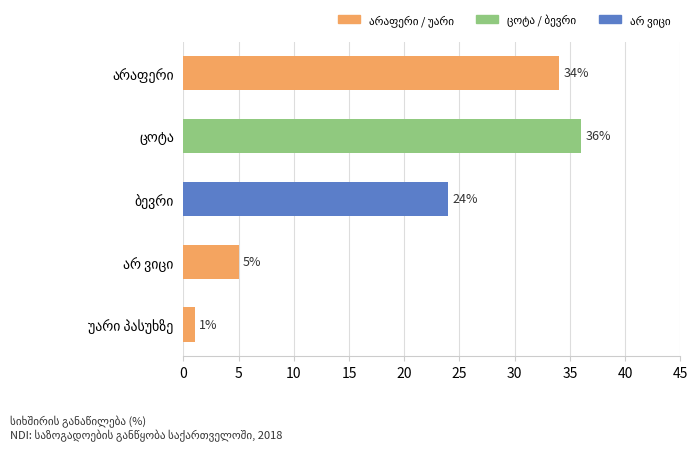

What is the average value?

20